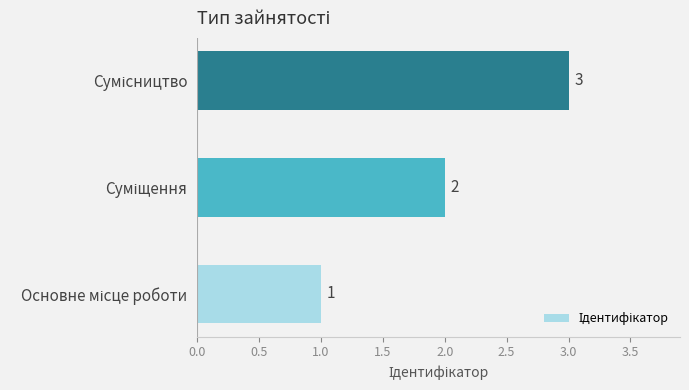

How many distinct data groups are displayed?

1